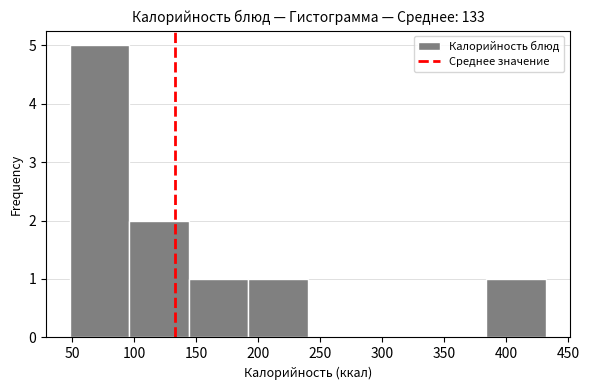

Reading left to right, transcribe this chart: for each bar, give the range it covers on the x-axis and its height. Neither the bar edges nor the heights are printed on the chart, so give them approximately, as read against the axes.

48 to 96: 5
96 to 144: 2
144 to 192: 1
192 to 240: 1
240 to 288: 0
288 to 336: 0
336 to 384: 0
384 to 432: 1